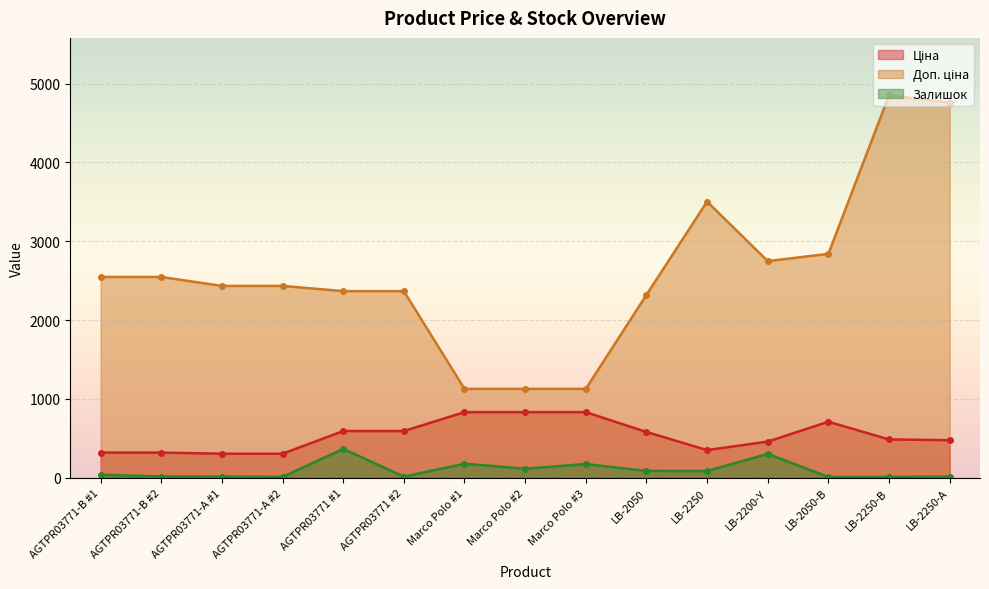

Reading right to left, list all the values displayed in this chart.

Ціна: LB-2250-А=475.7	LB-2250-В=485.1	LB-2050-В=710.0	LB-2200-Y=457.9	LB-2250=350.2	LB-2050=579.8	Marco Polo #3=831.5	Marco Polo #2=831.5	Marco Polo #1=831.5	AGTPR03771 #2=591.6	AGTPR03771 #1=591.6	AGTPR03771-А #2=304.1	AGTPR03771-А #1=304.1	AGTPR03771-B #2=318.3	AGTPR03771-B #1=318.3
Доп. ціна: LB-2250-А=4756.7	LB-2250-В=4851.4	LB-2050-В=2839.8	LB-2200-Y=2747.5	LB-2250=3502.5	LB-2050=2319.2	Marco Polo #3=1126.7	Marco Polo #2=1126.7	Marco Polo #1=1126.7	AGTPR03771 #2=2366.5	AGTPR03771 #1=2366.5	AGTPR03771-А #2=2432.8	AGTPR03771-А #1=2432.8	AGTPR03771-B #2=2546.4	AGTPR03771-B #1=2546.4
Залишок: LB-2250-А=14.0	LB-2250-В=9.0	LB-2050-В=9.0	LB-2200-Y=302.0	LB-2250=85.0	LB-2050=86.0	Marco Polo #3=173.0	Marco Polo #2=114.0	Marco Polo #1=177.0	AGTPR03771 #2=14.0	AGTPR03771 #1=365.0	AGTPR03771-А #2=10.0	AGTPR03771-А #1=14.0	AGTPR03771-B #2=15.0	AGTPR03771-B #1=38.0